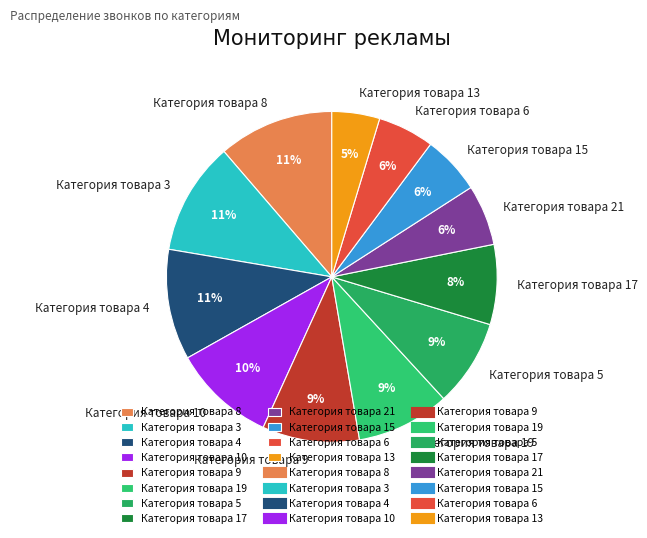

True or false: Категория товара 19 accounts for 1% of the total.

False